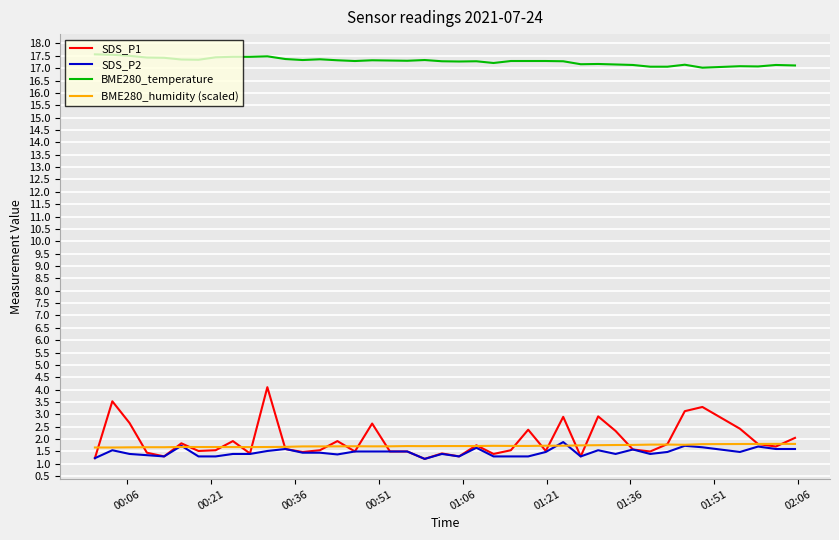

What is the sum of all SDS_P1 values?

77.4